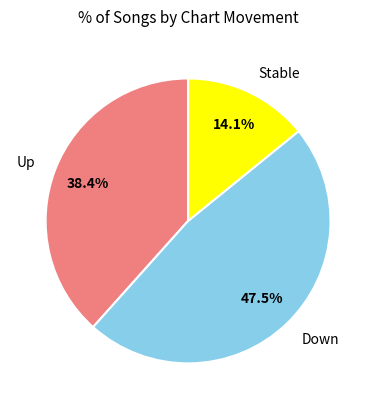

To the nearest percent, what is the average slice percentage?

33%